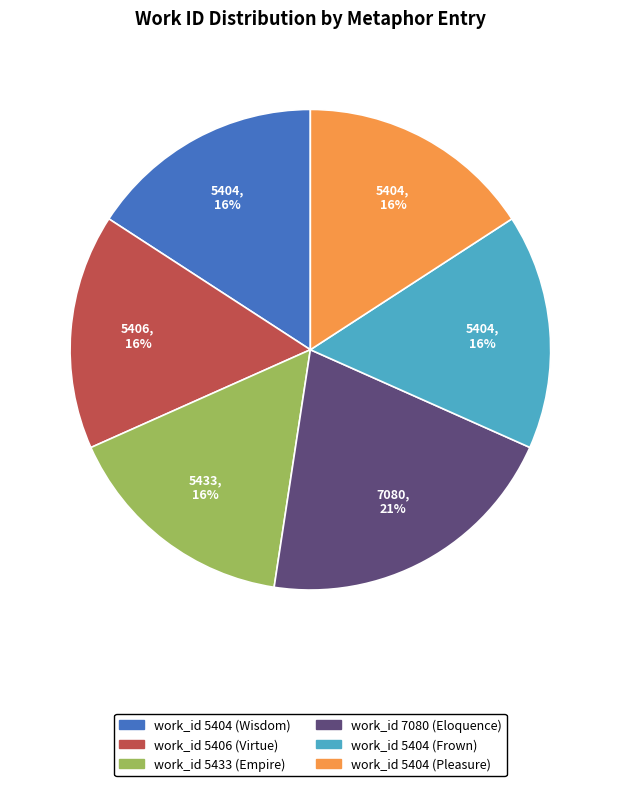

What is the largest slice in the pie chart?

work_id 7080 (Eloquence)